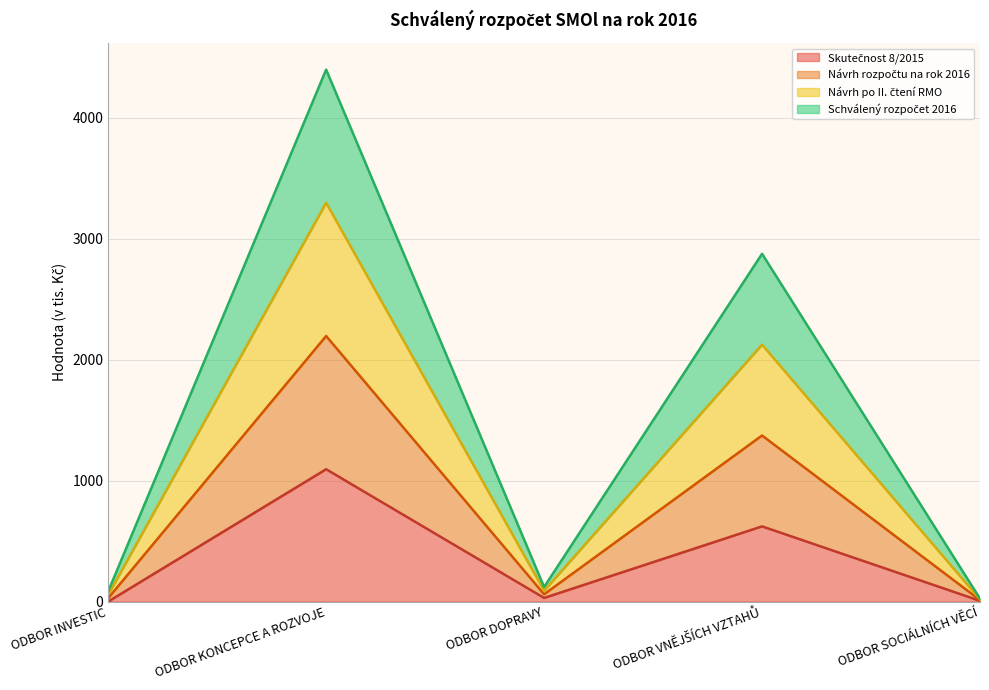

At which category is the sum across all series the highest?

ODBOR KONCEPCE A ROZVOJE